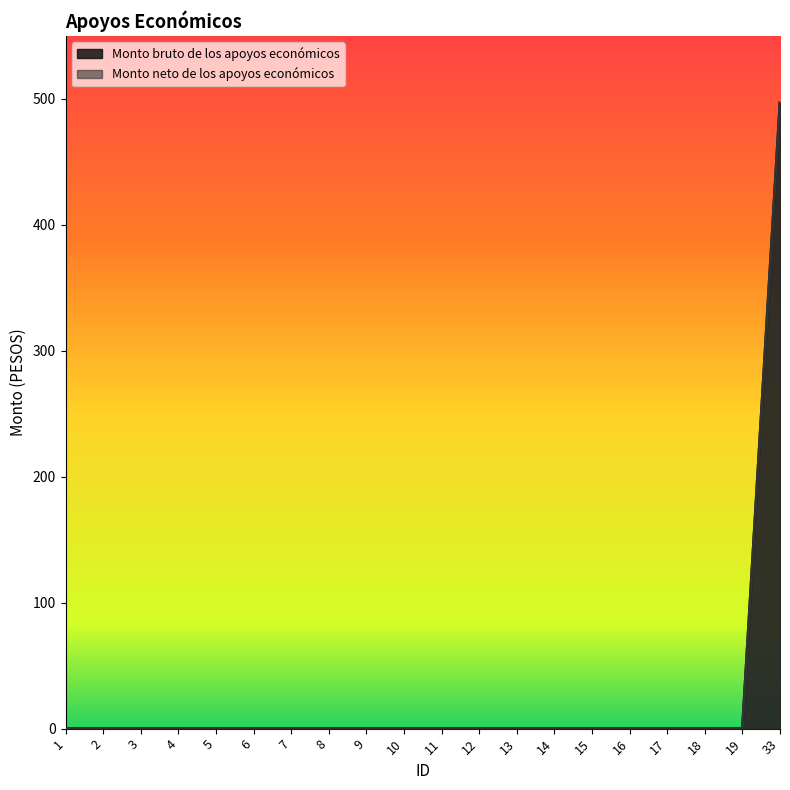

Count the number of categories in the chart.

20